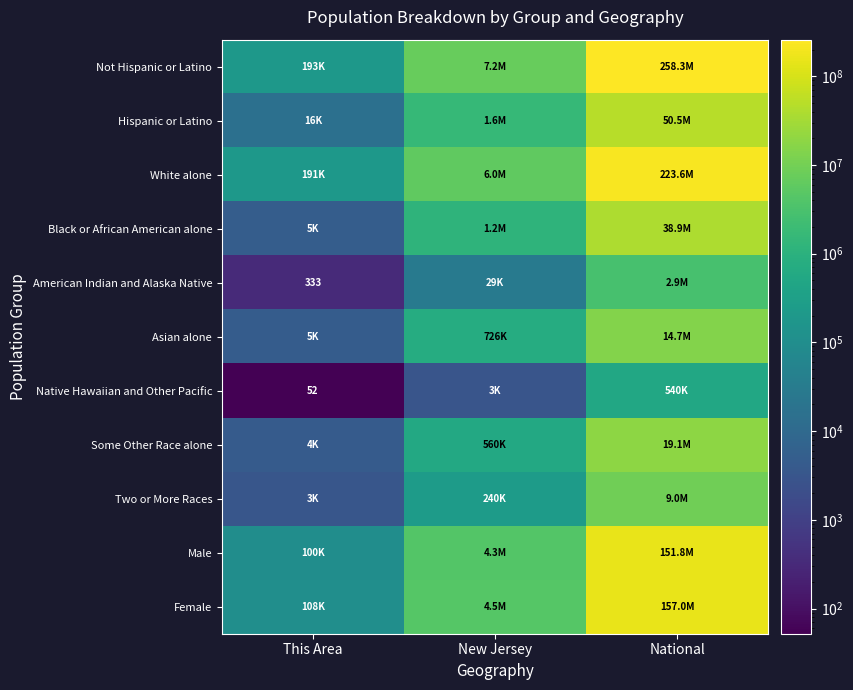

What is the sum of all Some Other Race alone values?

19671365